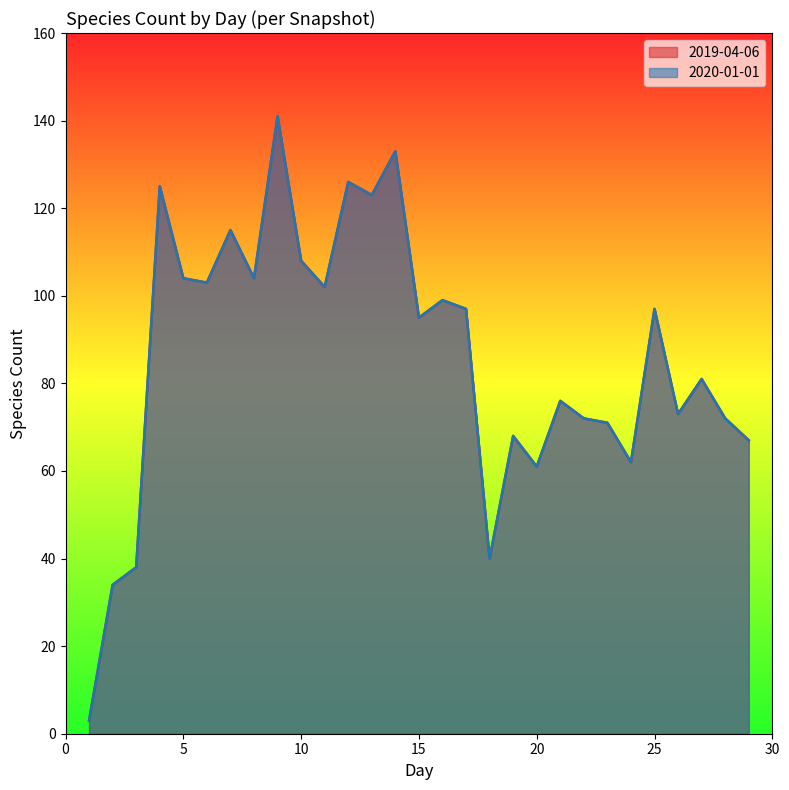

True or false: 2019-04-06 and 2020-01-01 intersect in this chart.

False